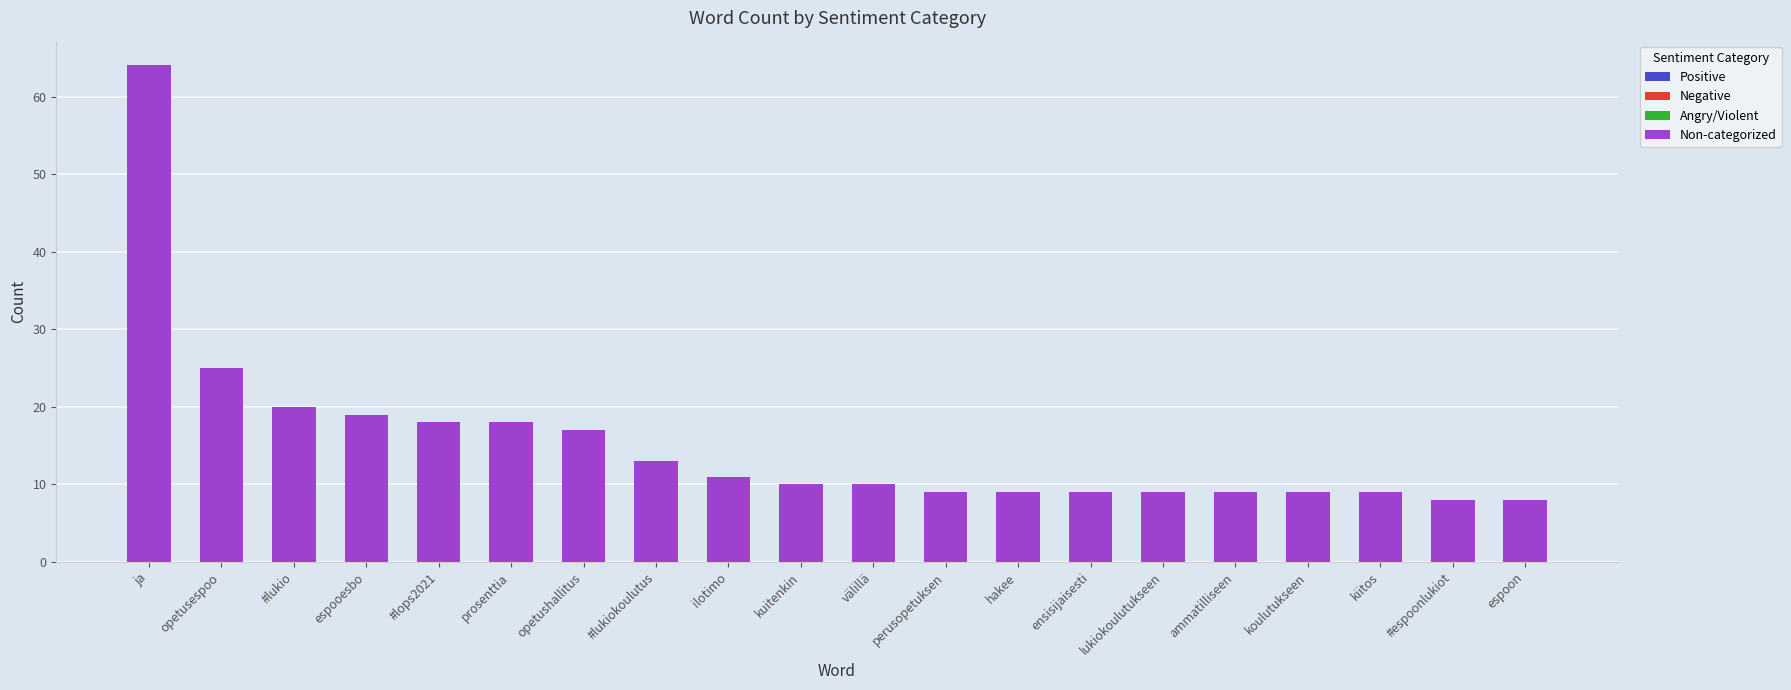

The value at opetusespoo is 44. True or false?

False